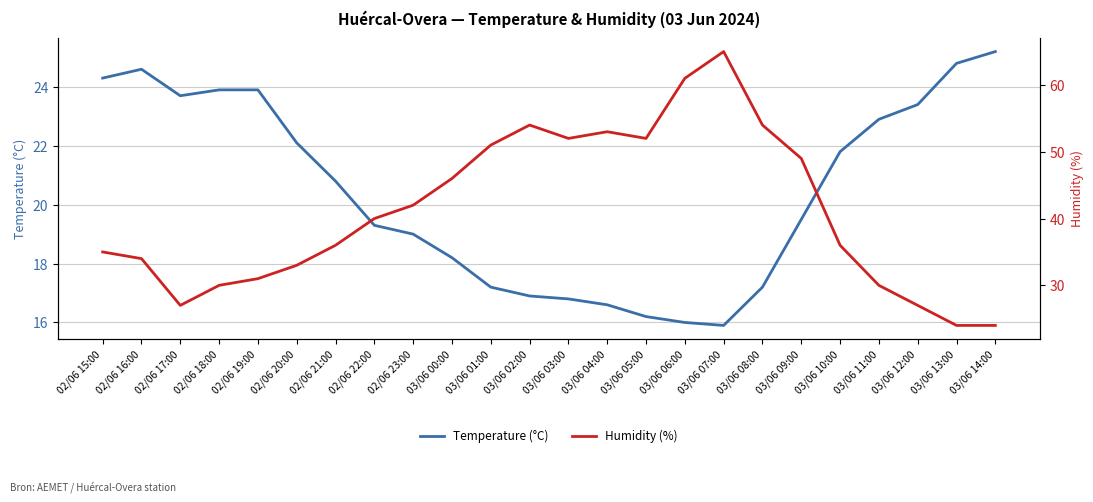

What is the label of the 21st point from the right?

02/06 18:00